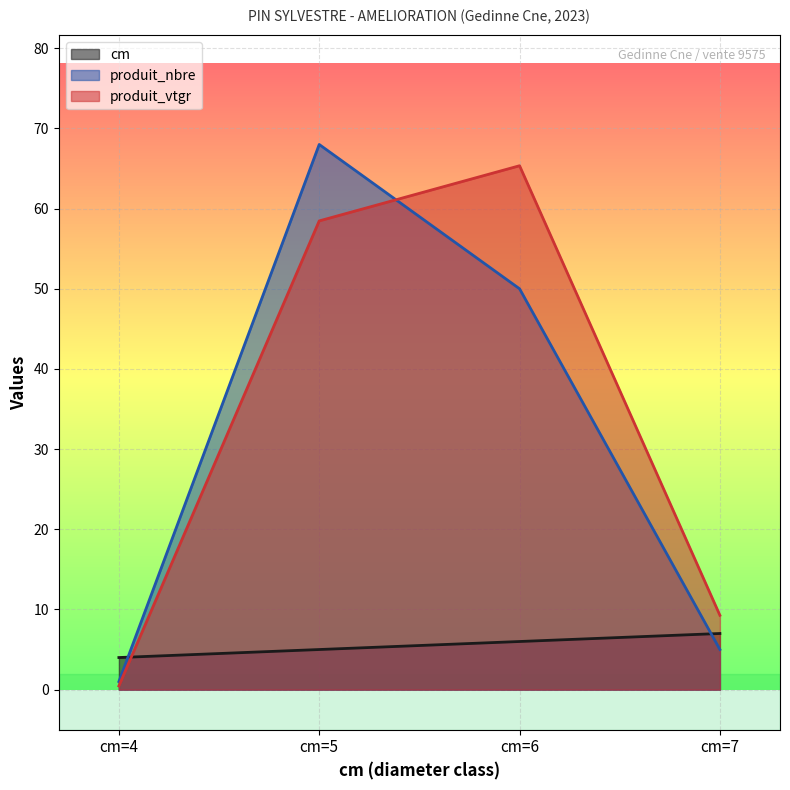

What is the sum of all cm values?

22.0